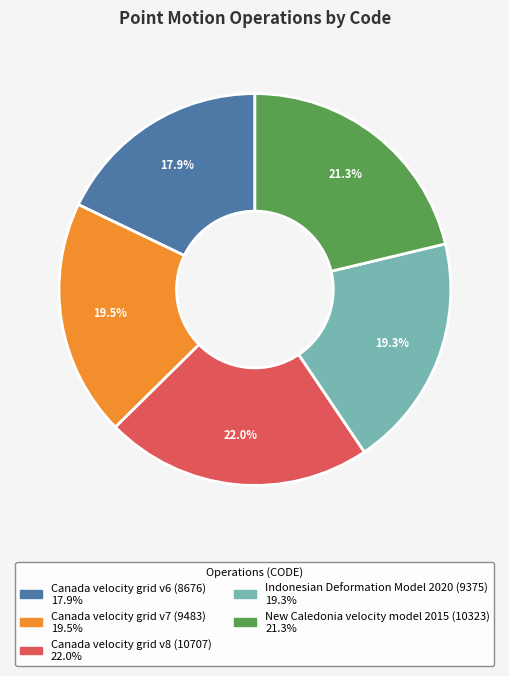

True or false: Canada velocity grid v7 accounts for 6% of the total.

False